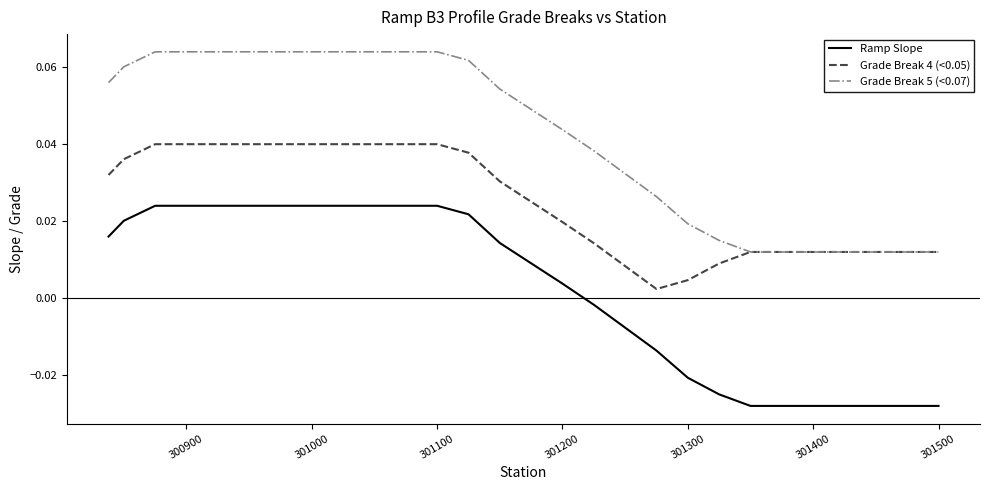

How many lines are shown in the chart?

3